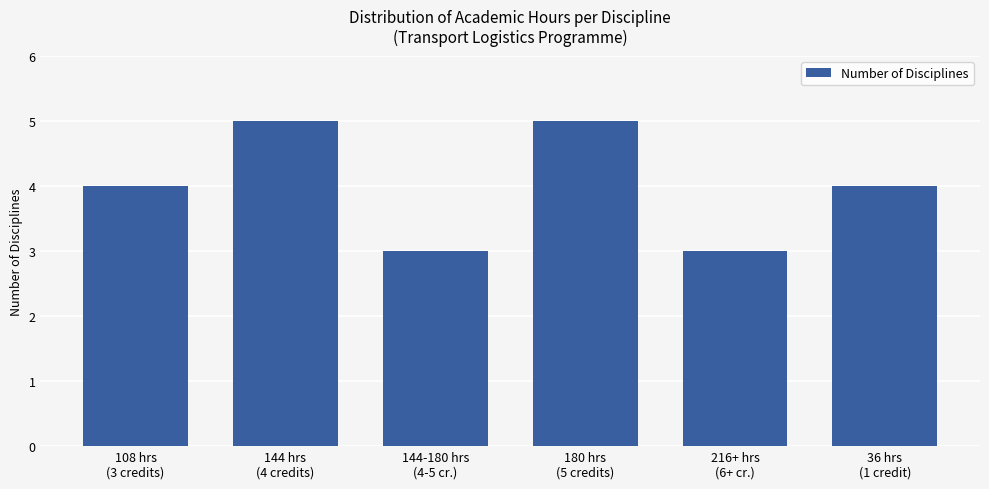

What is the difference between the values at 144 hrs
(4 credits) and 108 hrs
(3 credits)?

1